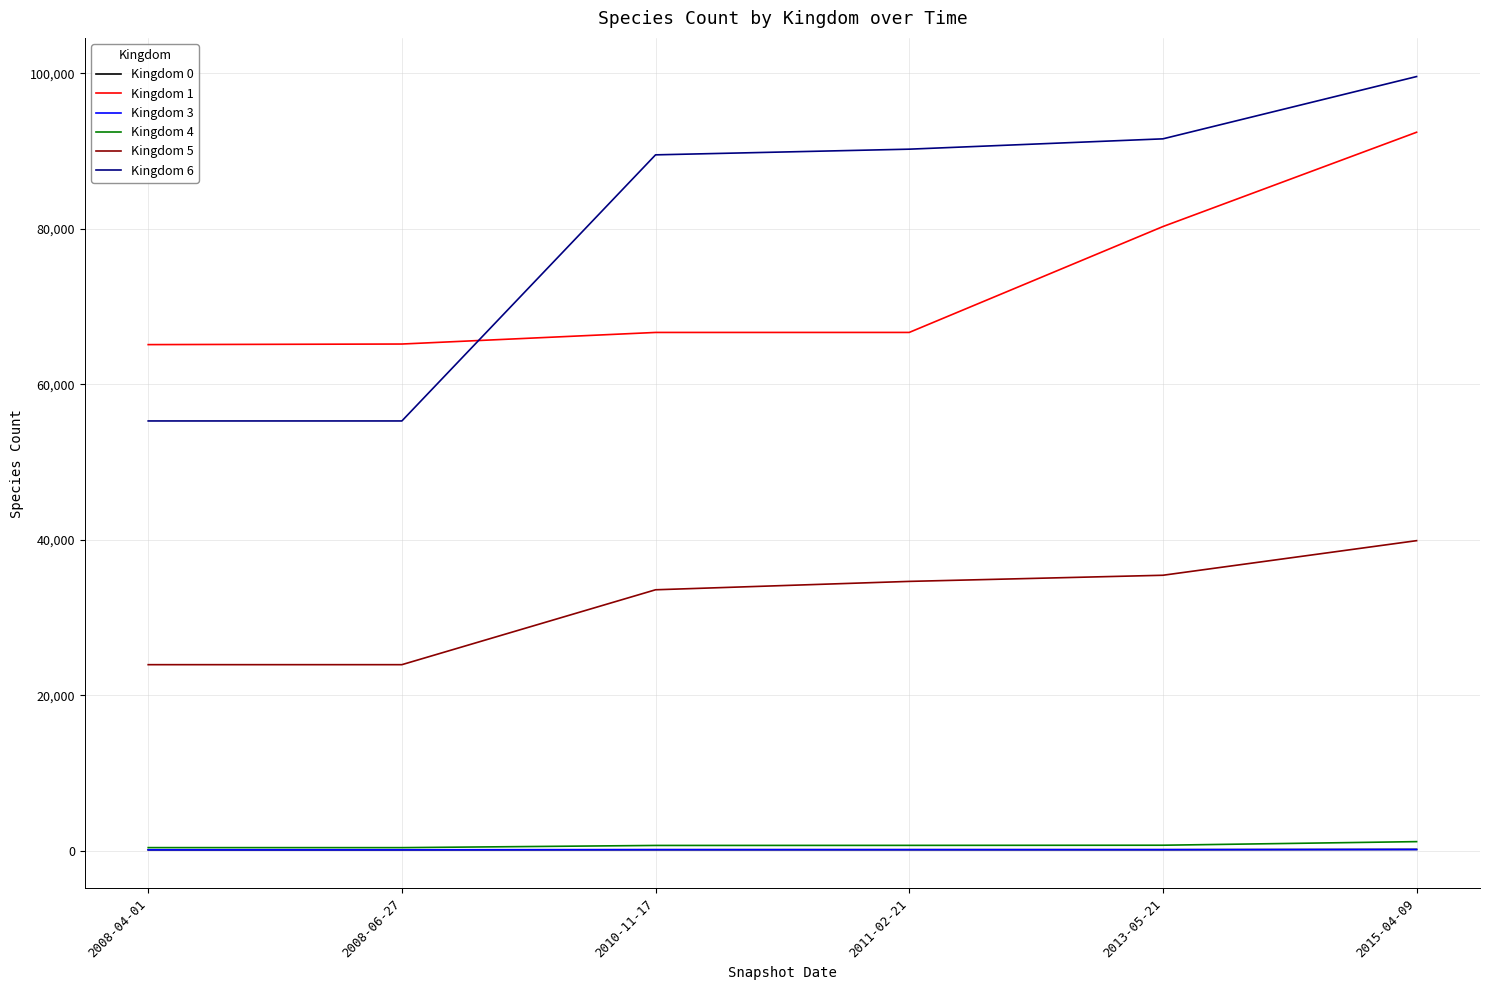

What is the lowest value of the Kingdom 4 series?

406